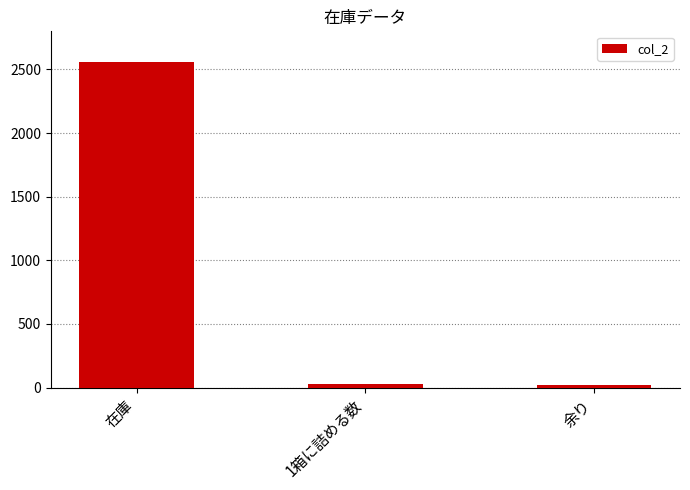

The value at 在庫 is 1434. True or false?

False